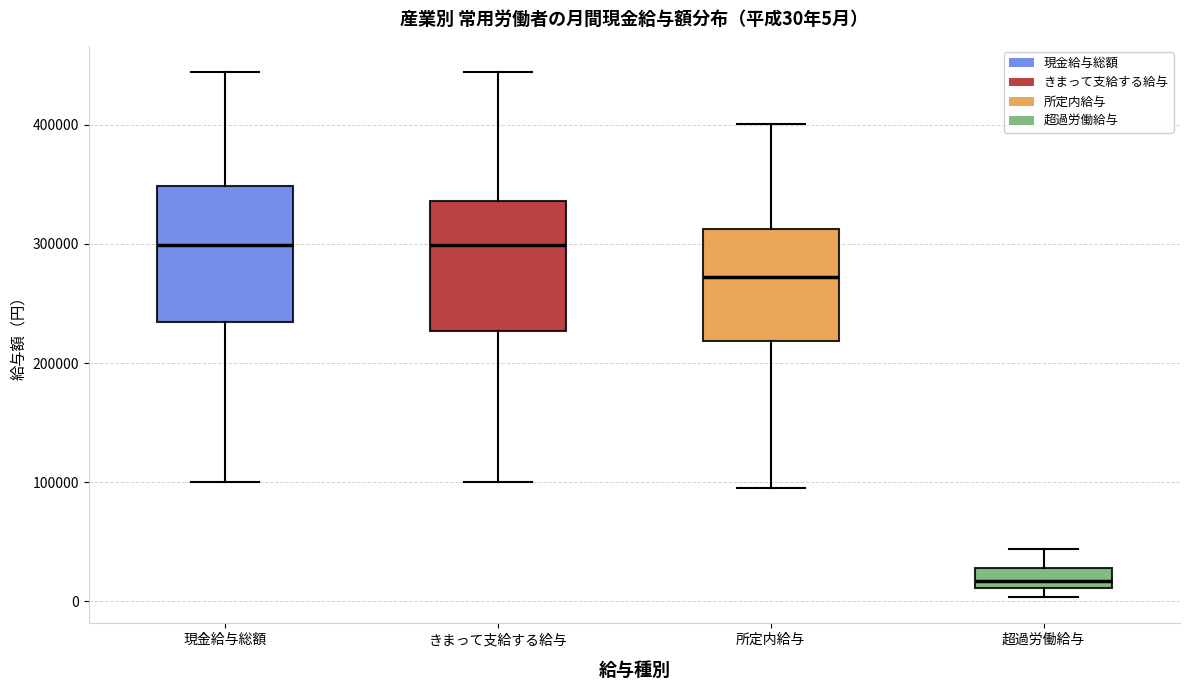

Which box's median line is the lowest?

超過労働給与